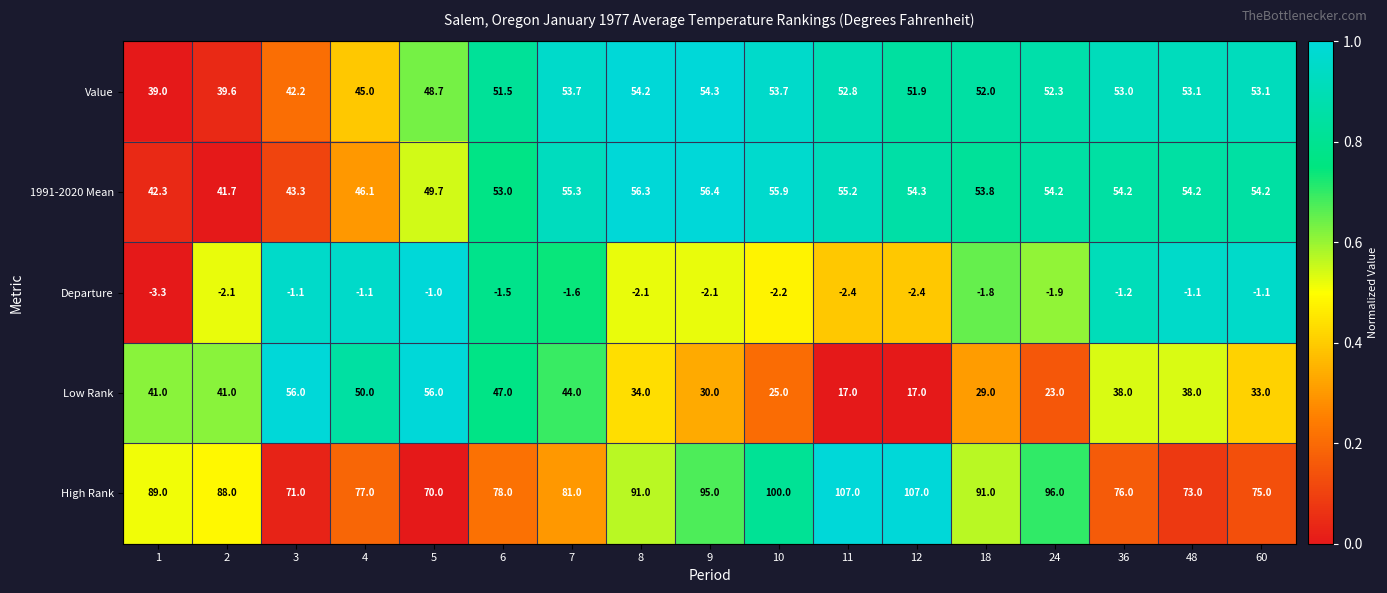

What is the difference between the maximum and minimum values in the Value series?

15.3